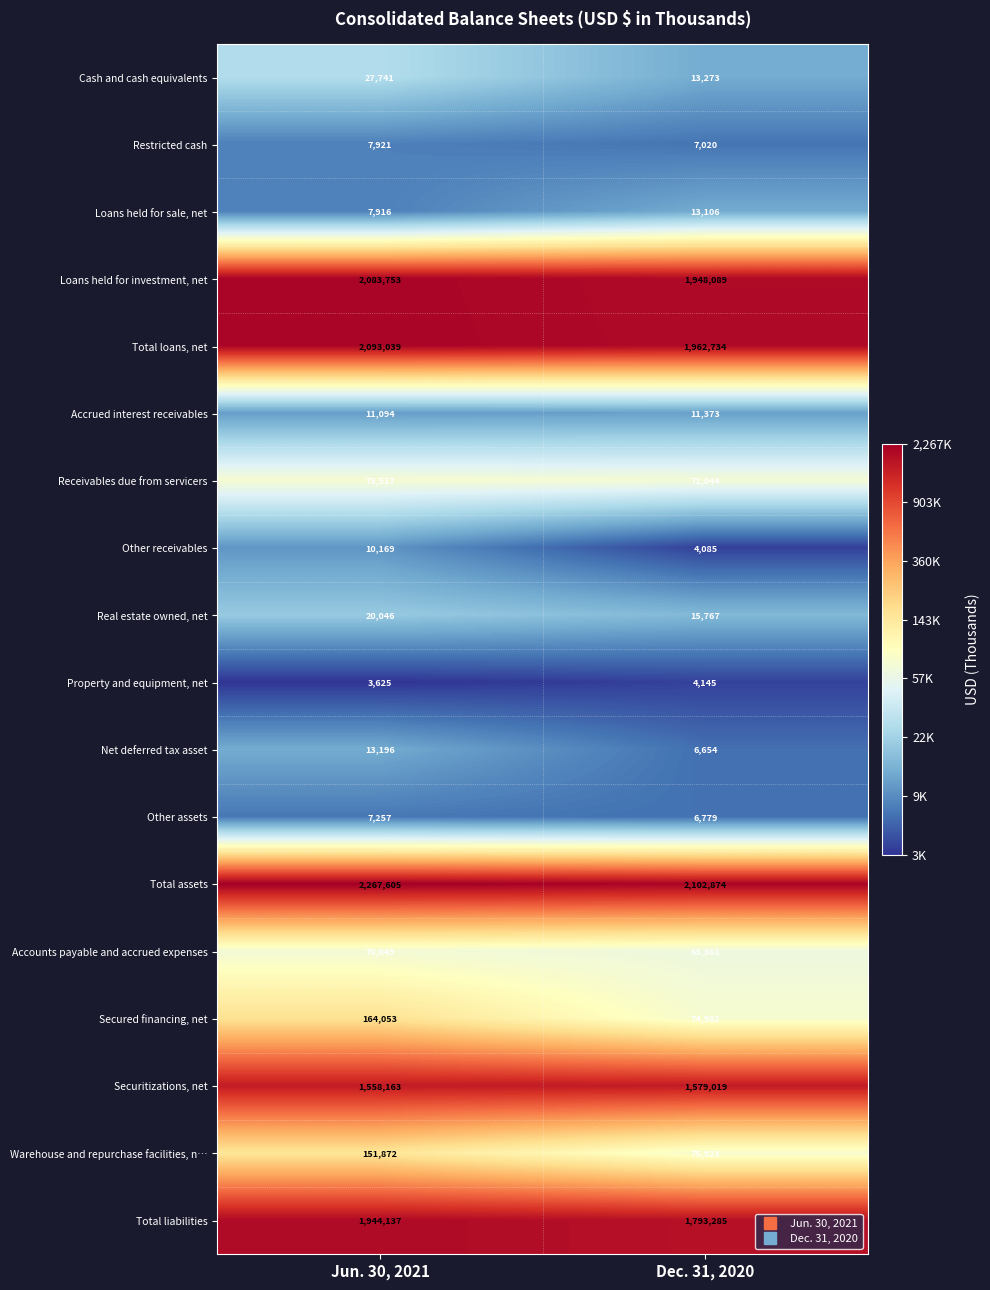

What is the spread (max minus min) of values at Dec. 31, 2020?

2098789